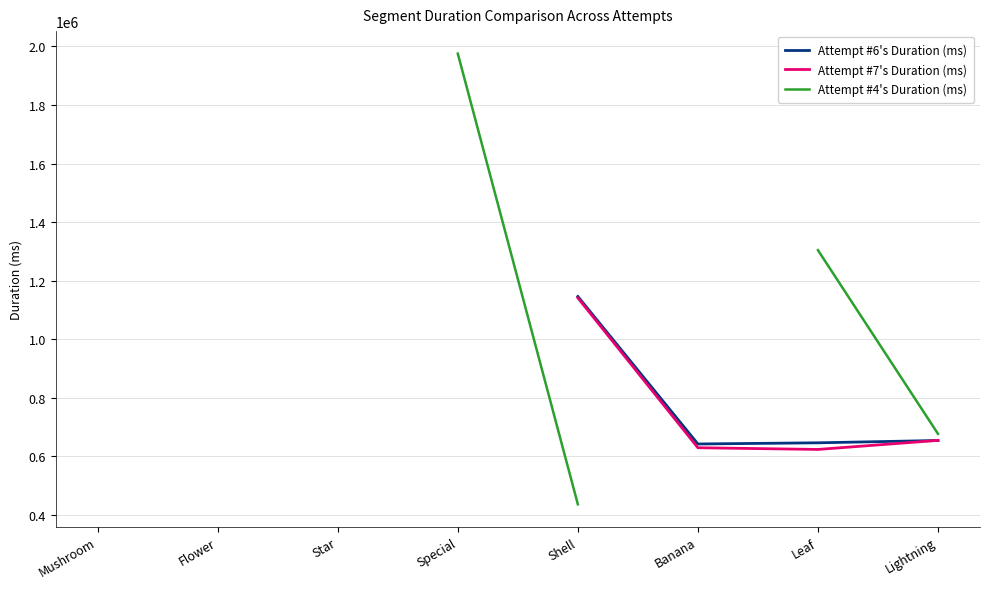

How many interior local valleys does the Attempt #7's Duration (ms) series have?

1